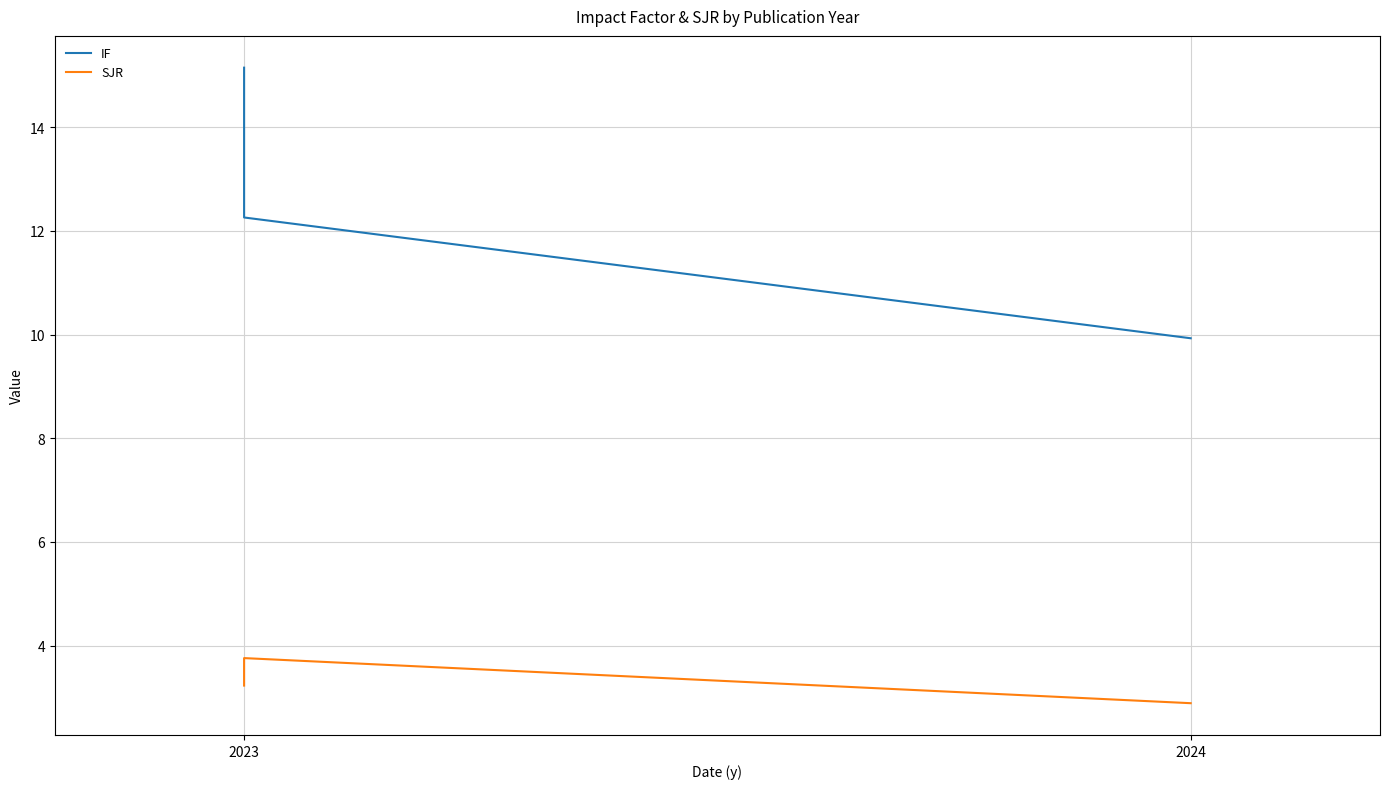

What are all the series names shown in the legend?

IF, SJR